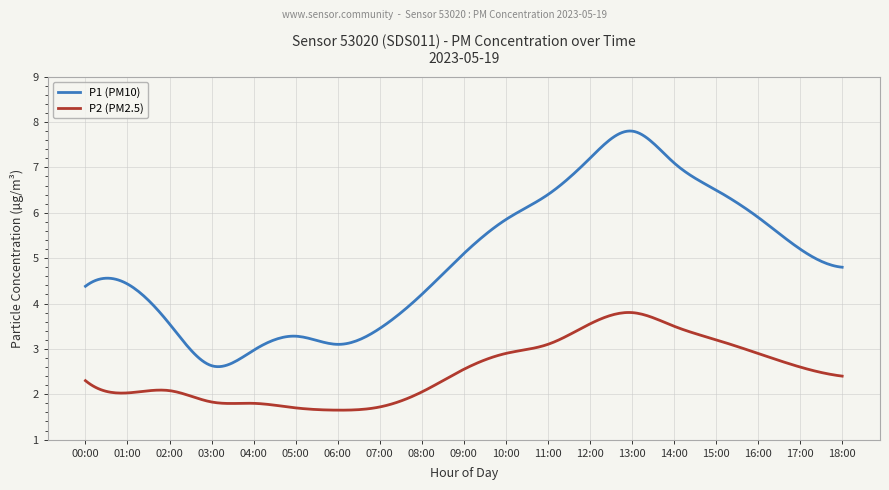

True or false: P1 (PM10) and P2 (PM2.5) intersect in this chart.

False